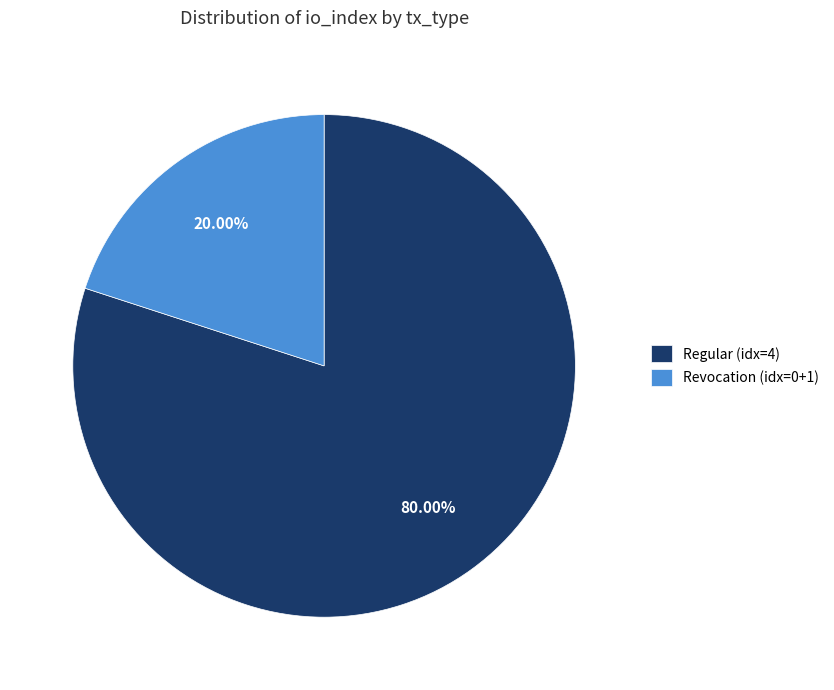

Which slice is the smallest?

Revocation (idx=0+1)